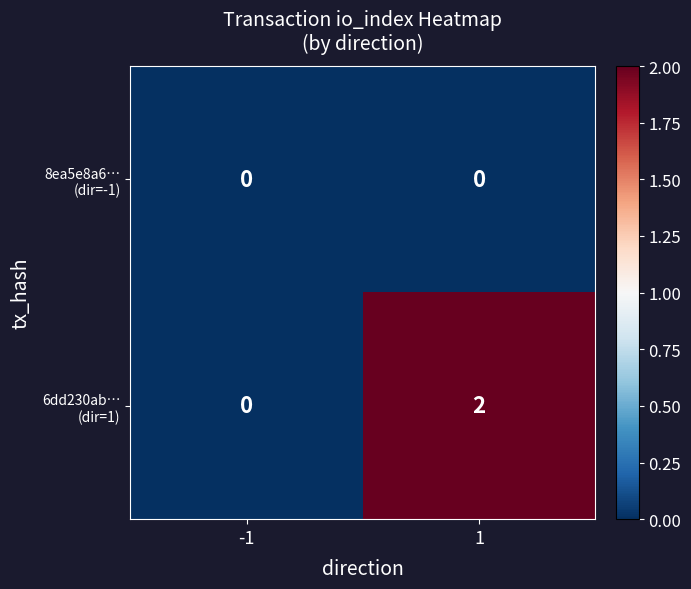

Which series has the largest total across all categories?

6dd230ab… (dir=1)